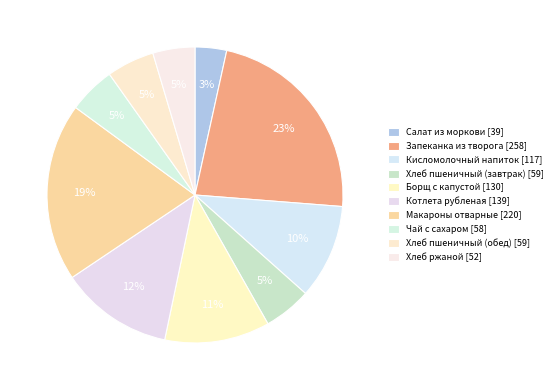

To the nearest percent, what is the combined percentage of Хлеб ржаной and Хлеб пшеничный (завтрак)?

10%